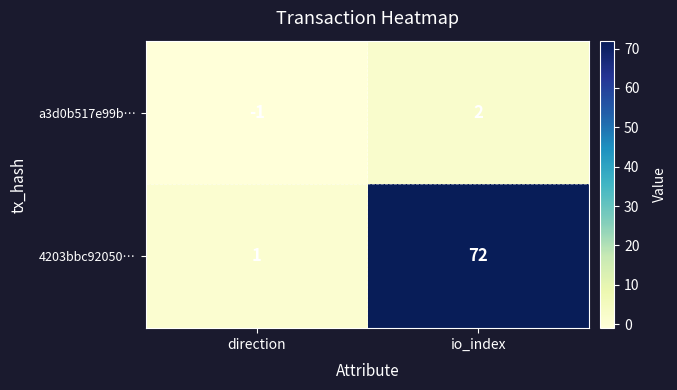

Which series has the largest total across all categories?

4203bbc92050…